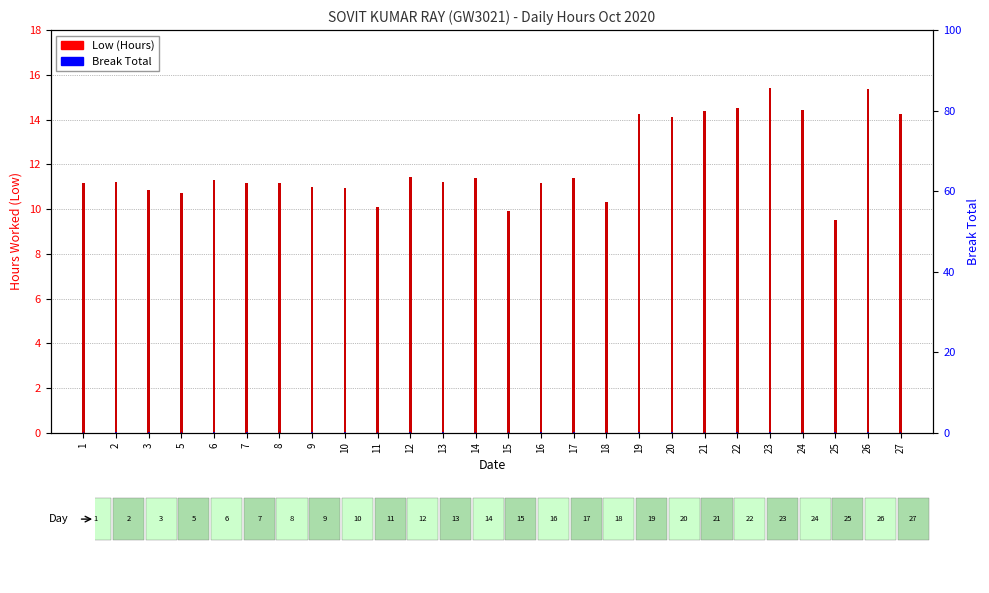

What is the value of the Low (Hours) bar at the 2nd from the left?

11.2